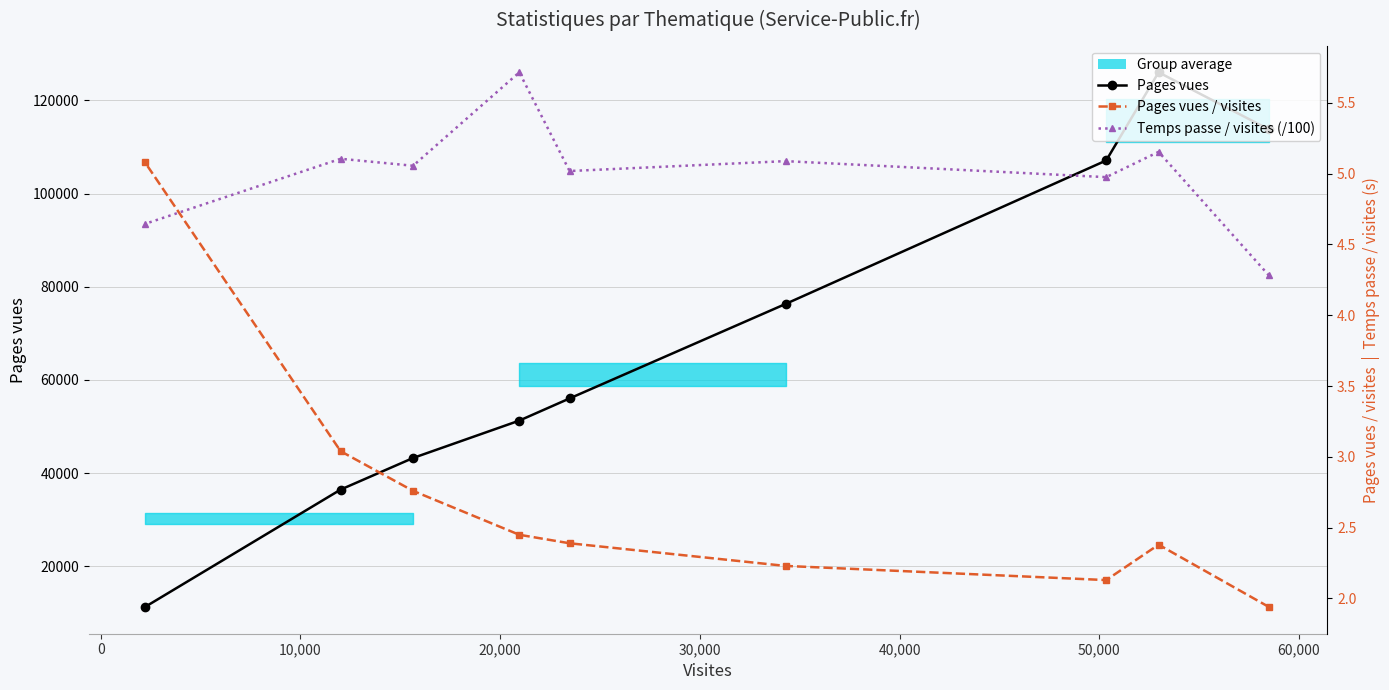

True or false: Temps passe / visites (/100) and Pages vues cross at least once.

False